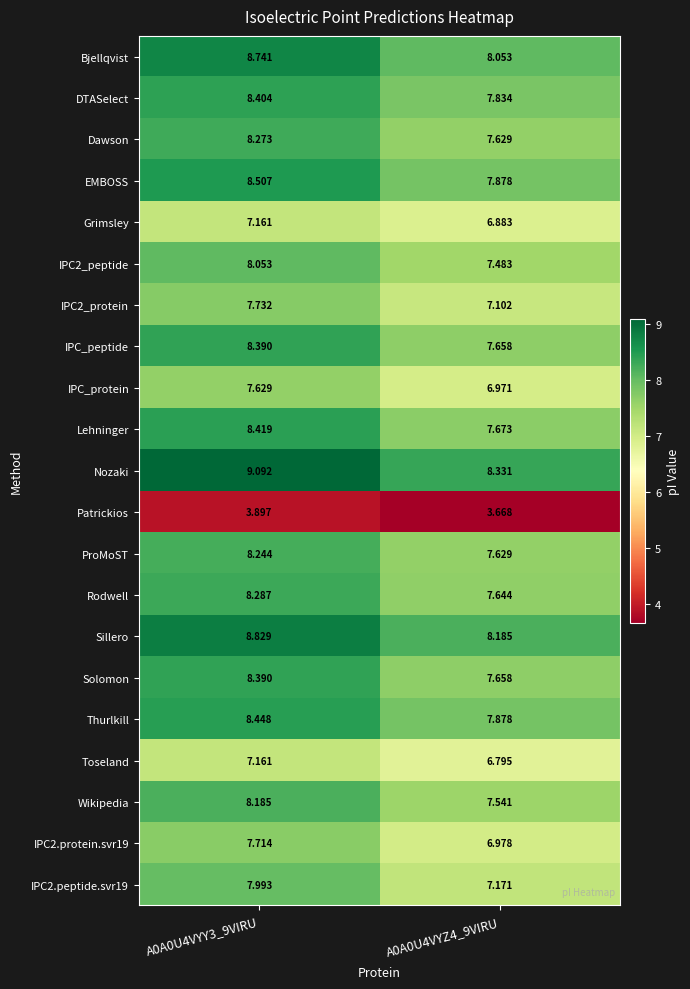

What is the greatest value displayed?

9.1